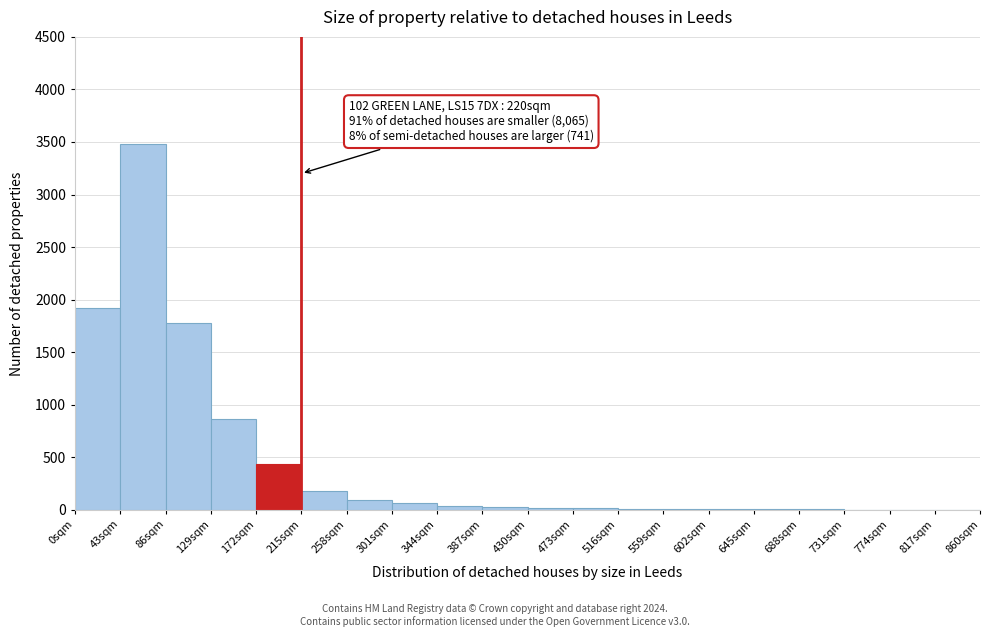

Which range on the x-axis has the tallest bar?

43 to 86